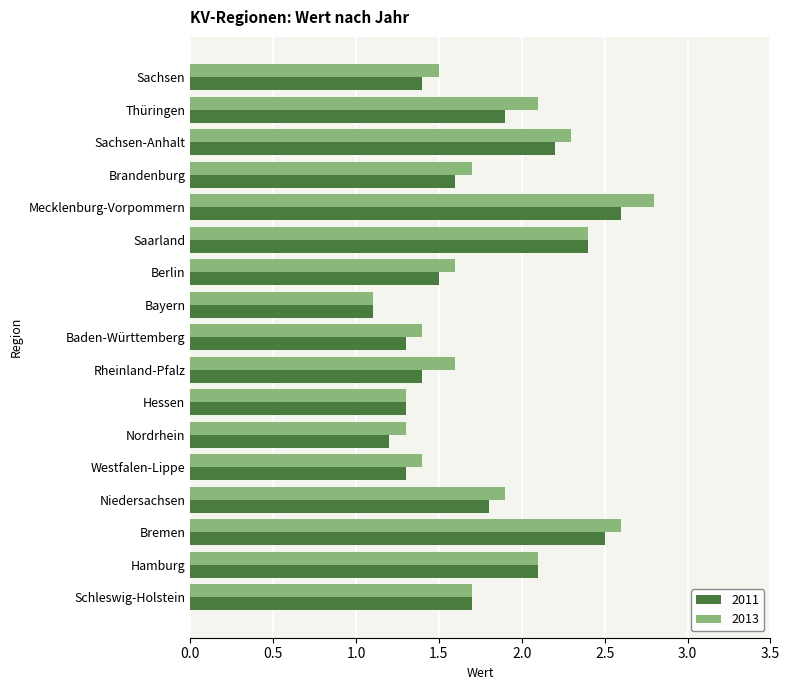

Is it true that 2013 equals 1.7 at Schleswig-Holstein?

True